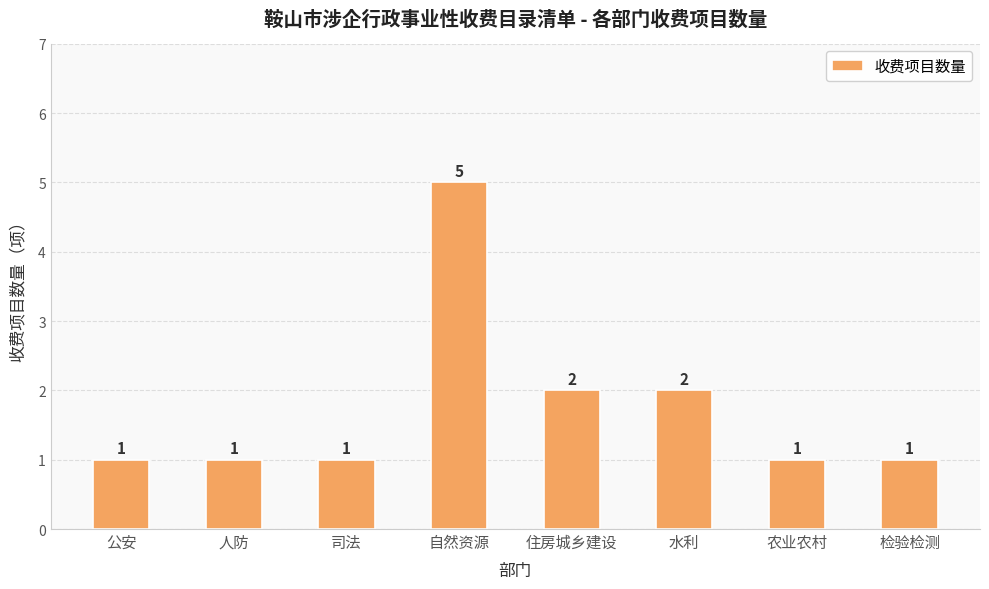

Count the values in the range 1 to 2.

7